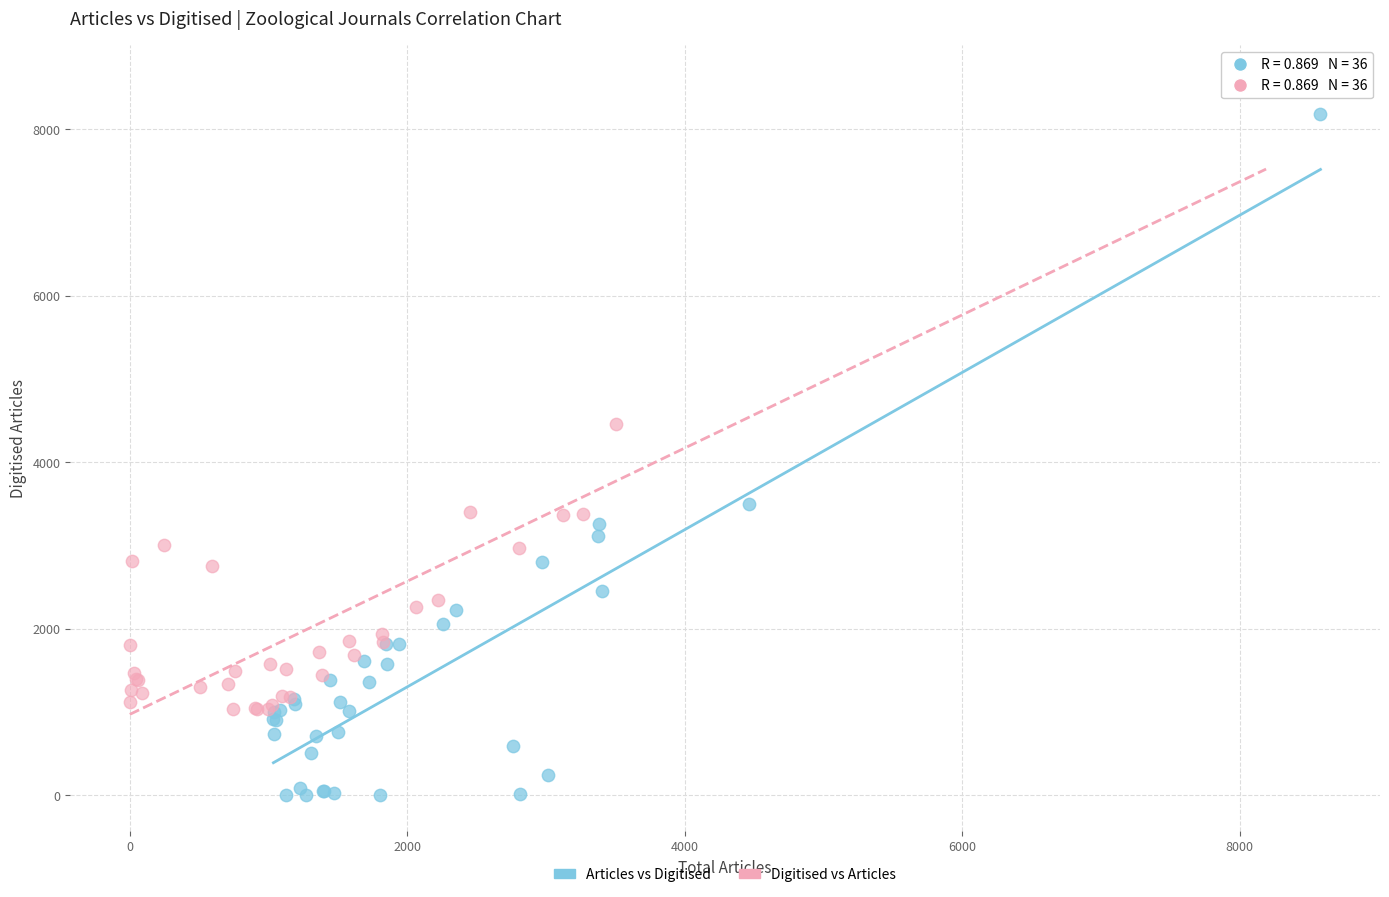

Which series contains the highest Y value?

Digitised vs Articles